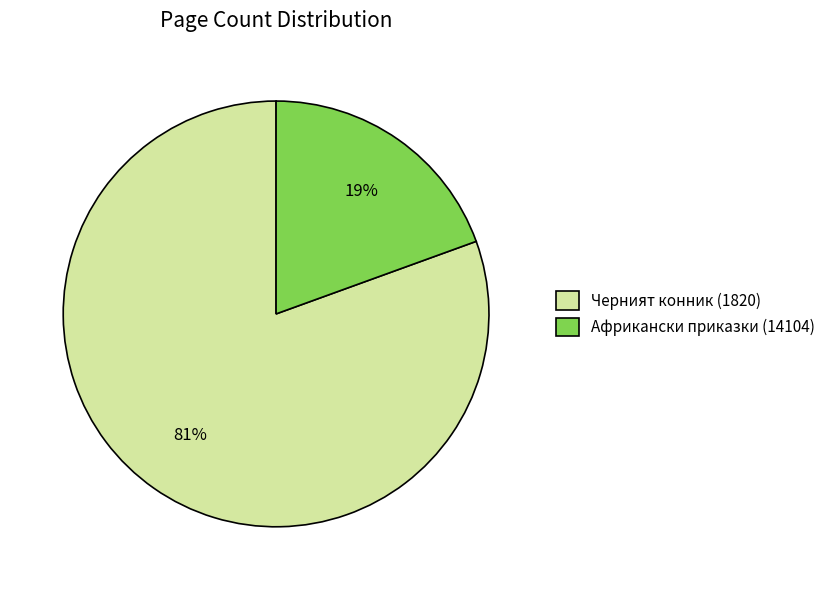

Which category accounts for the majority?

Черният конник (1820)